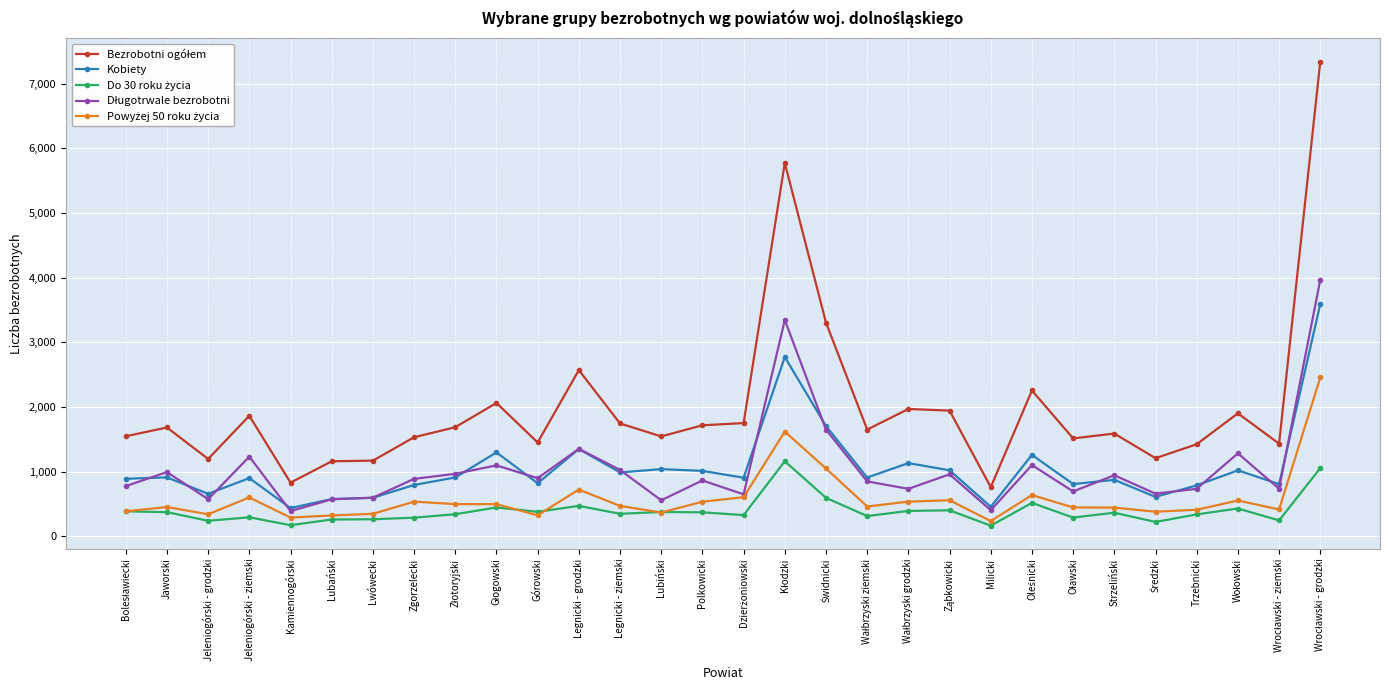

What is the spread (max minus min) of values at Lubański?

900